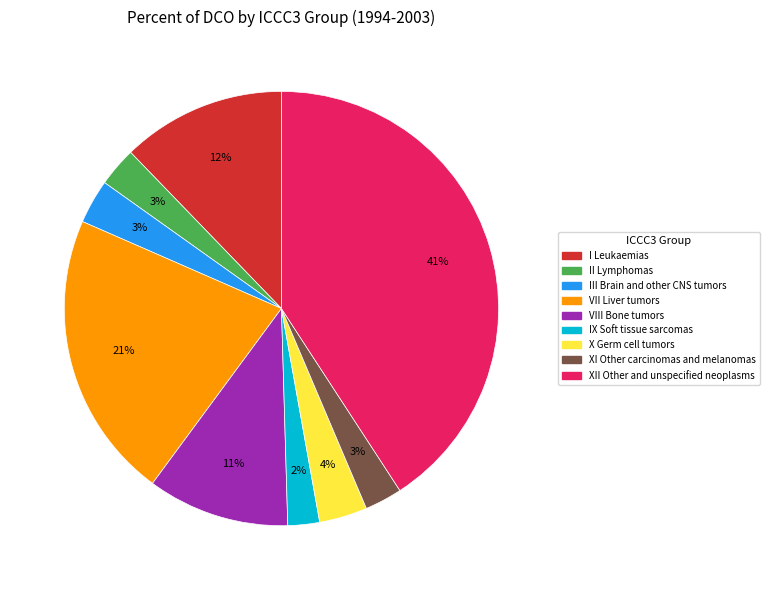

Approximately how many times larger is the value at III Brain and other CNS tumors compared to VIII Bone tumors?

0.3